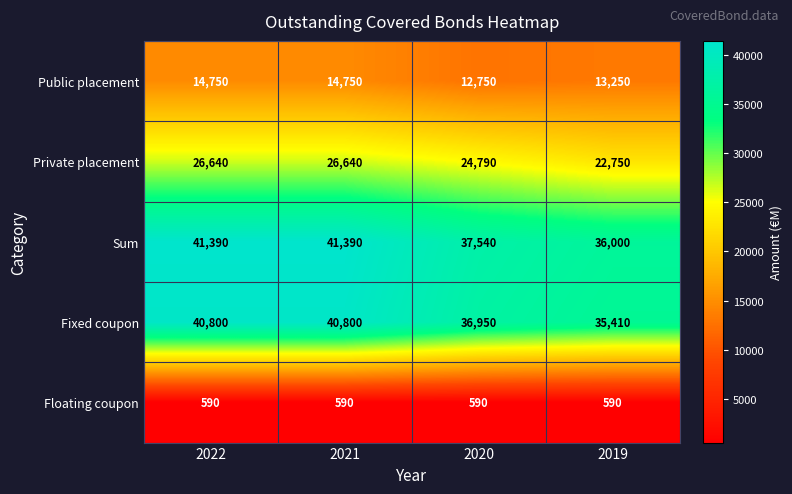

How many categories are shown in the chart?

4